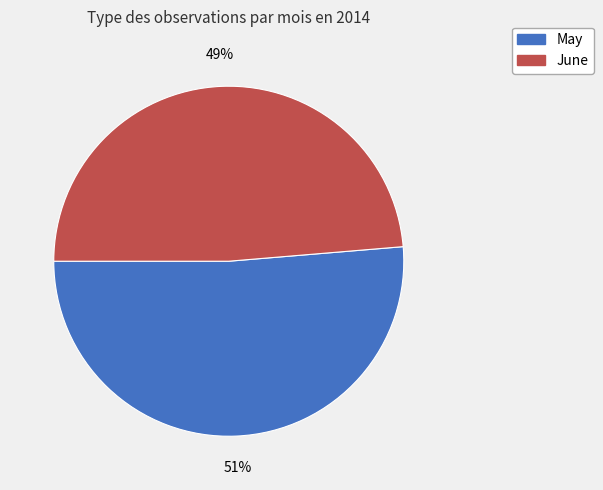

Does any single category account for the majority?

Yes